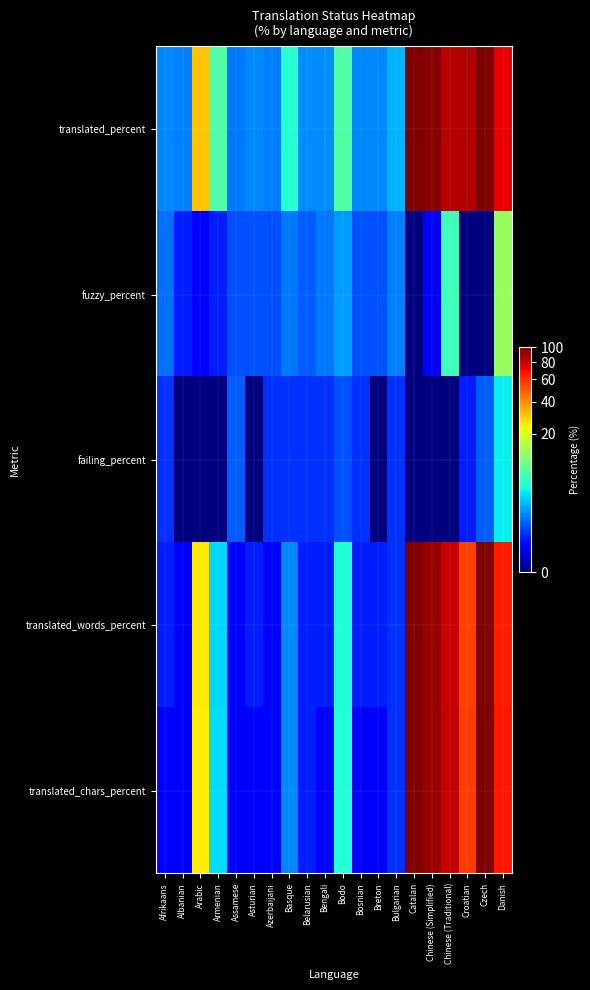

Rank the series by their maximum value, from lowest to highest.

failing_percent, fuzzy_percent, translated_percent, translated_words_percent, translated_chars_percent